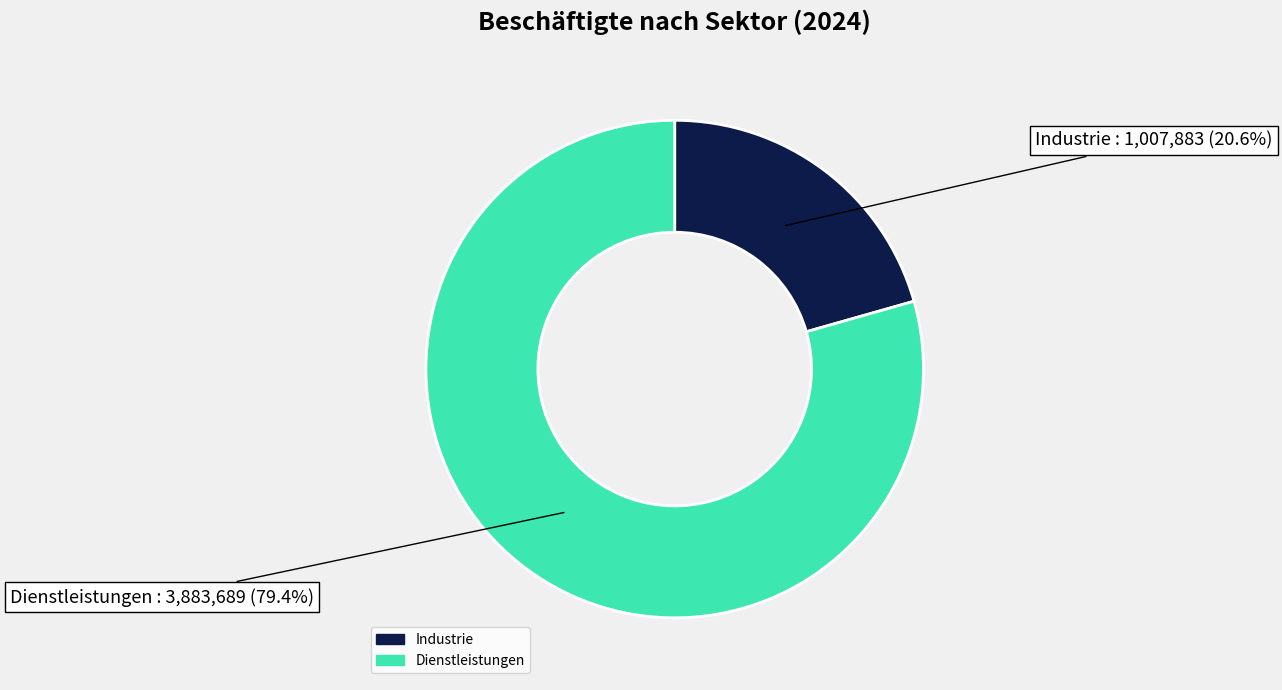

Which category accounts for the majority?

Dienstleistungen